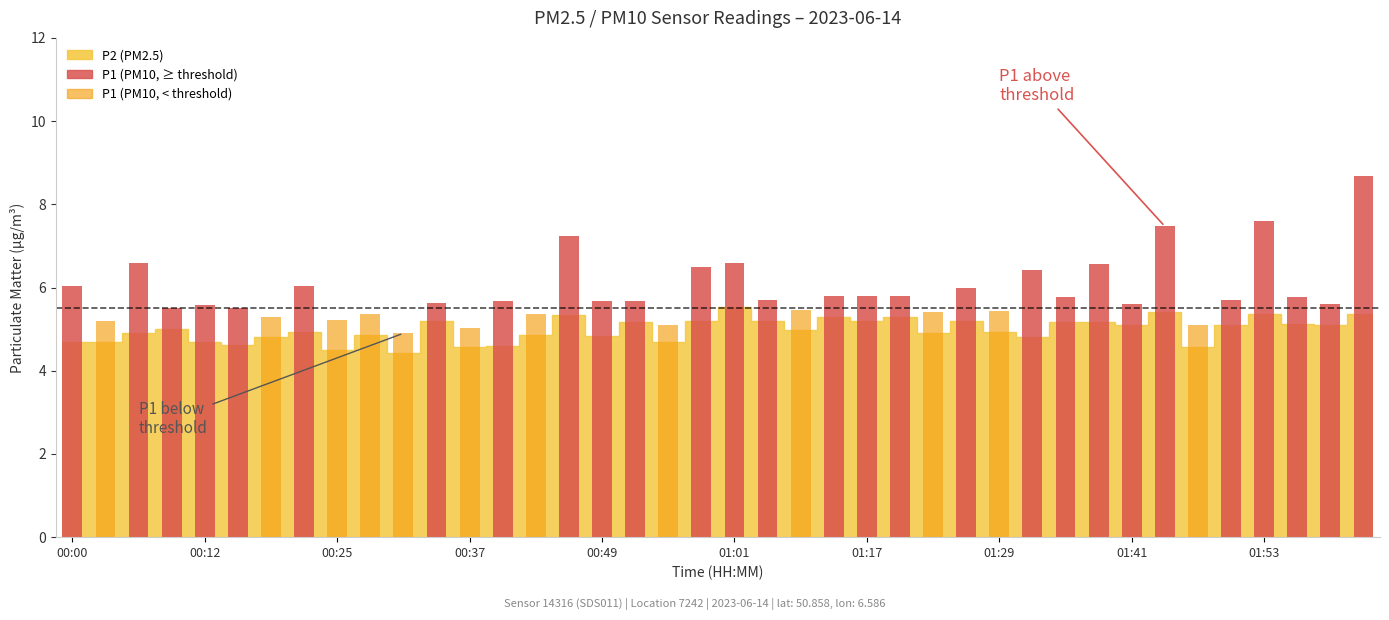

How many bars are there in each group?

2